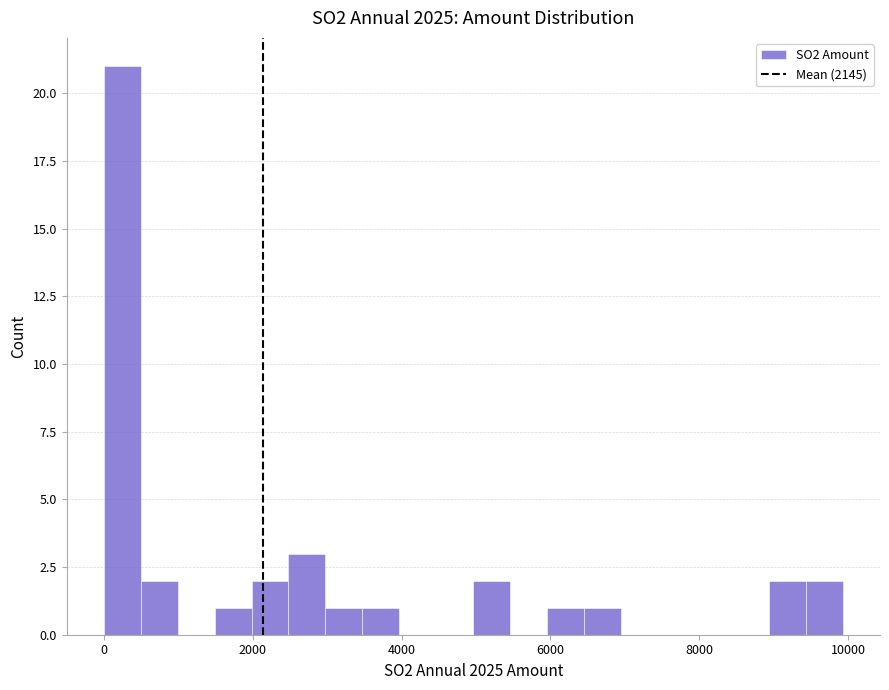

Around what value on the x-axis is the tallest bar? Give the approximate position of its centre, as read against the axis.

200